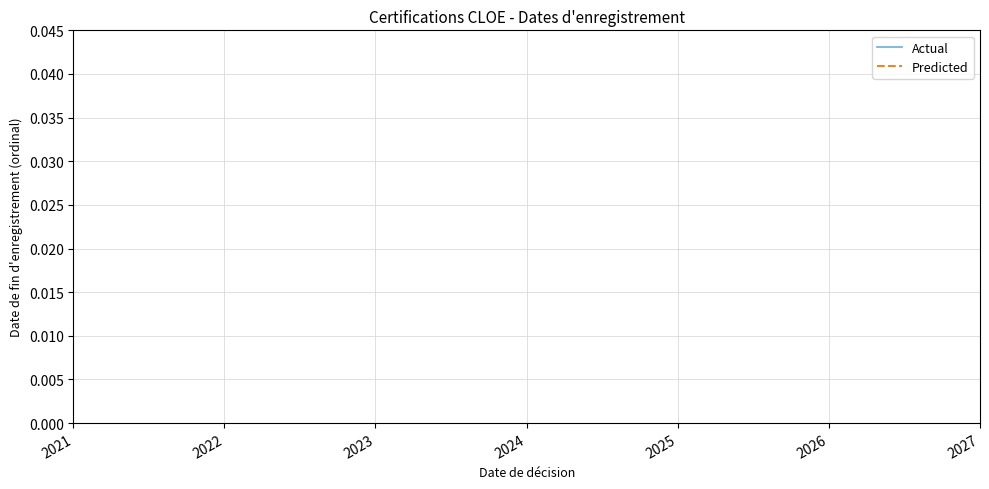

True or false: Predicted has a value of 0.0 at 2021.

True